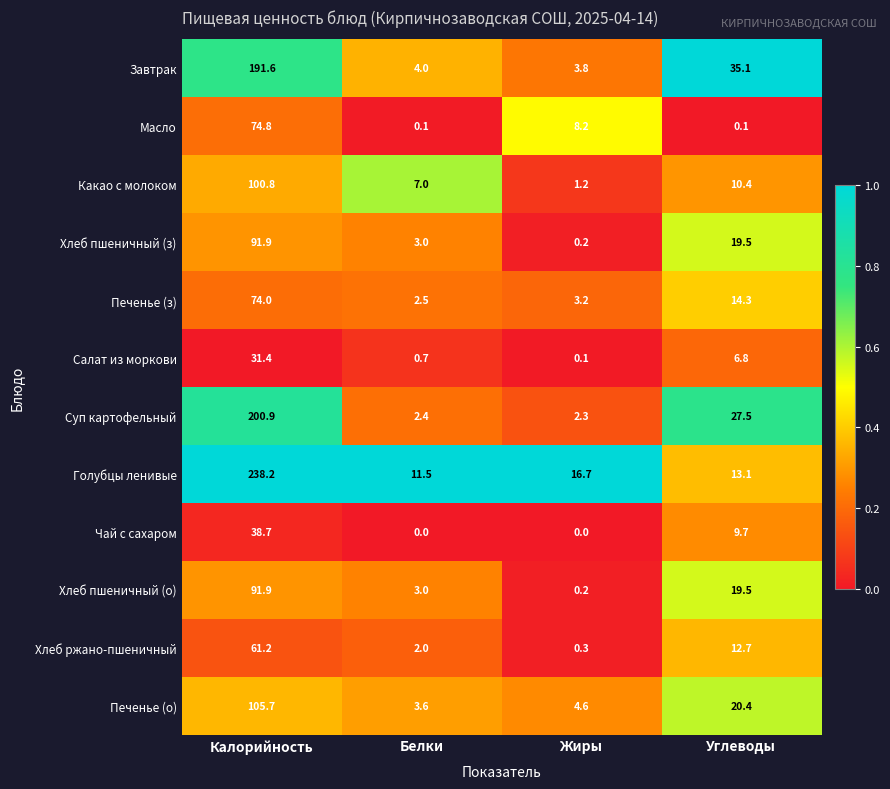

The value of Печенье (з) at Калорийность is 74.0. True or false?

True